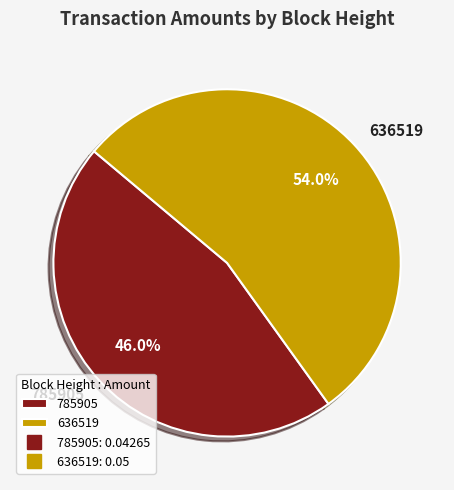

Is 785905 the majority of the pie?

No